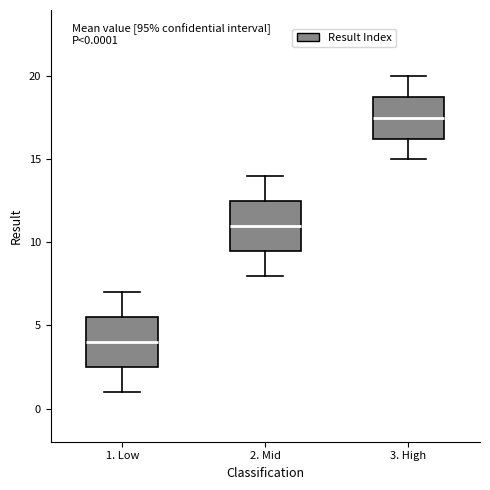

Which box's median line is the highest?

3. High